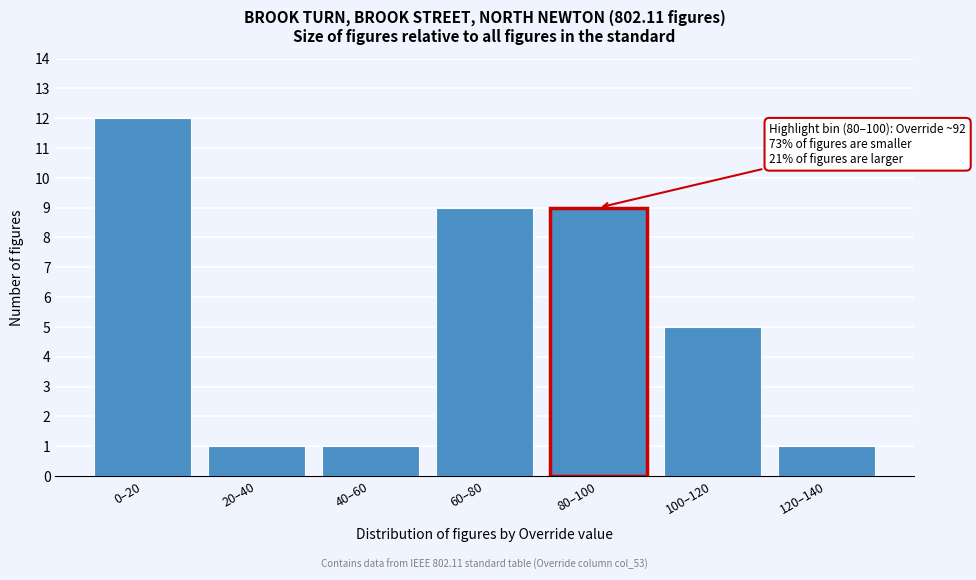

Reading left to right, what are all the values shown in this chart?

0–20=12	20–40=1	40–60=1	60–80=9	80–100=9	100–120=5	120–140=1